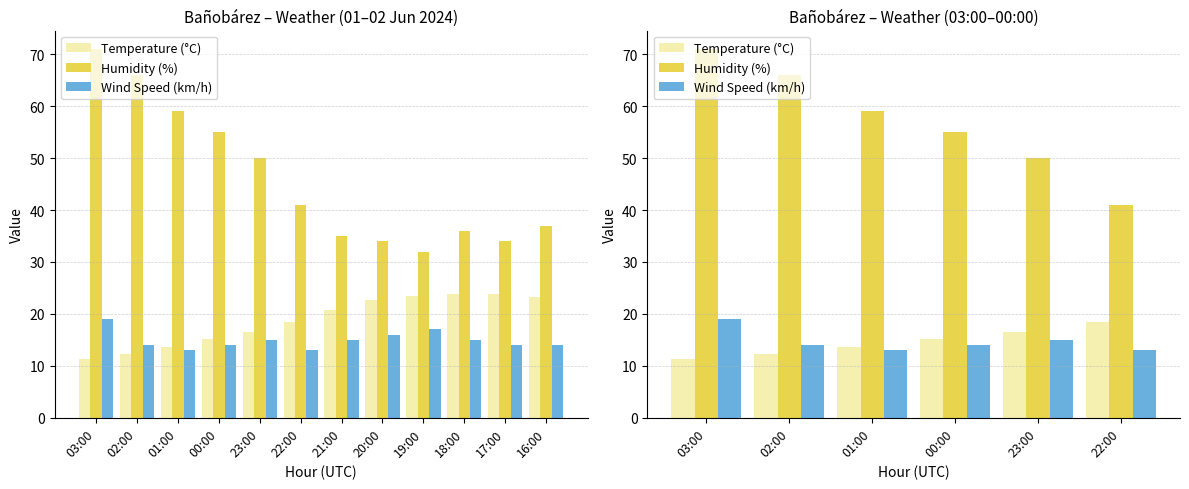

What is the sum of all Humidity (%) values?

342.0